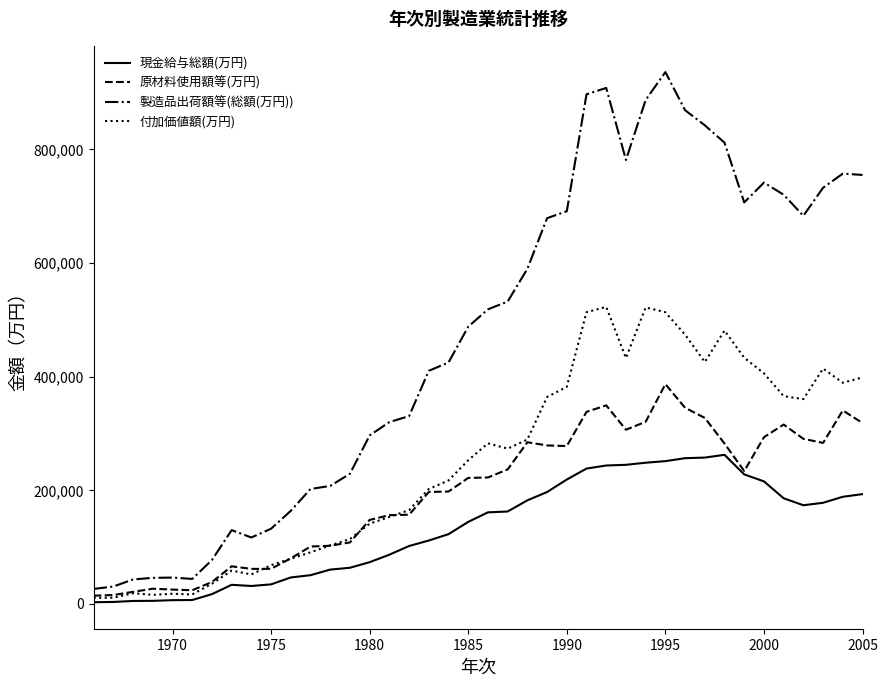

True or false: 現金給与総額(万円) and 製造品出荷額等(総額(万円)) intersect in this chart.

False